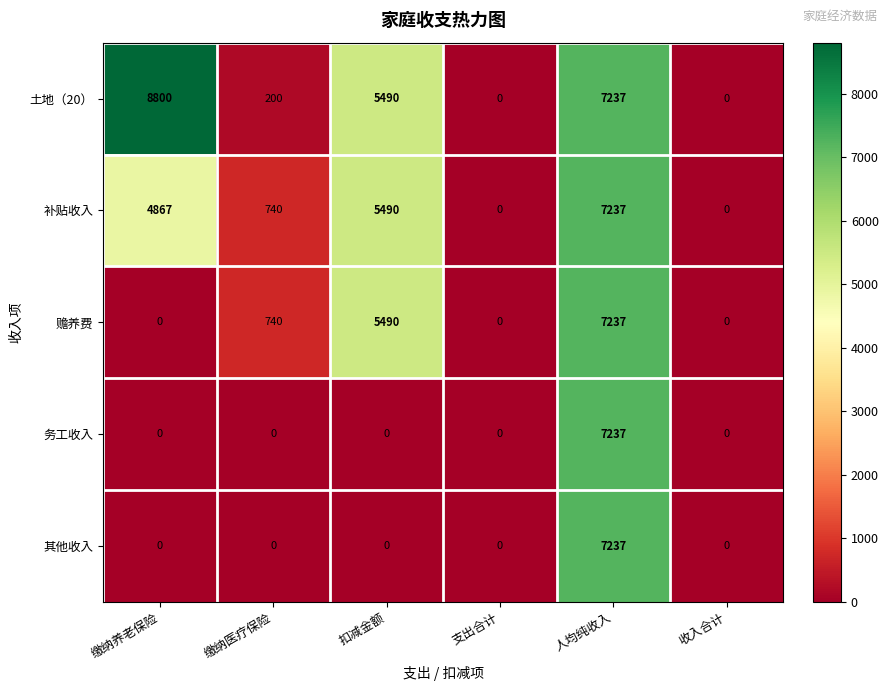

The 其他收入 series shows -3007 at 收入合计. True or false?

False